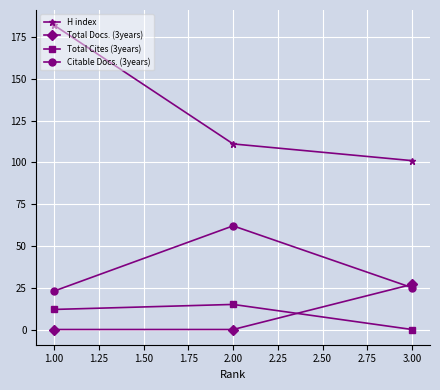

The value of Total Docs. (3years) at 1.00 is 15. True or false?

False